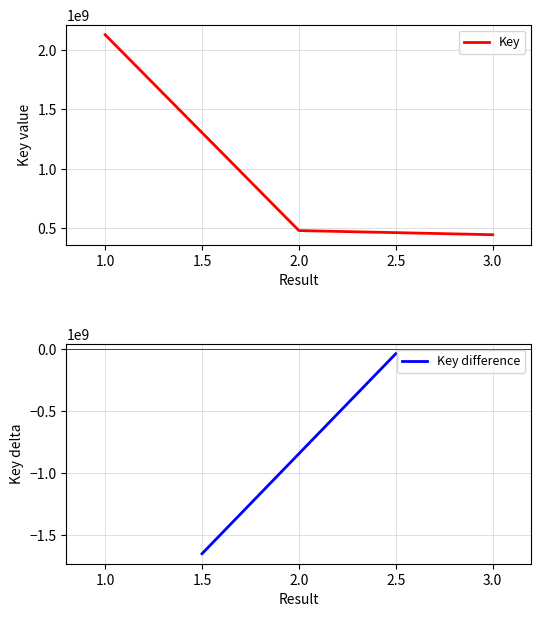

What is the maximum value shown in the chart?

2128919592